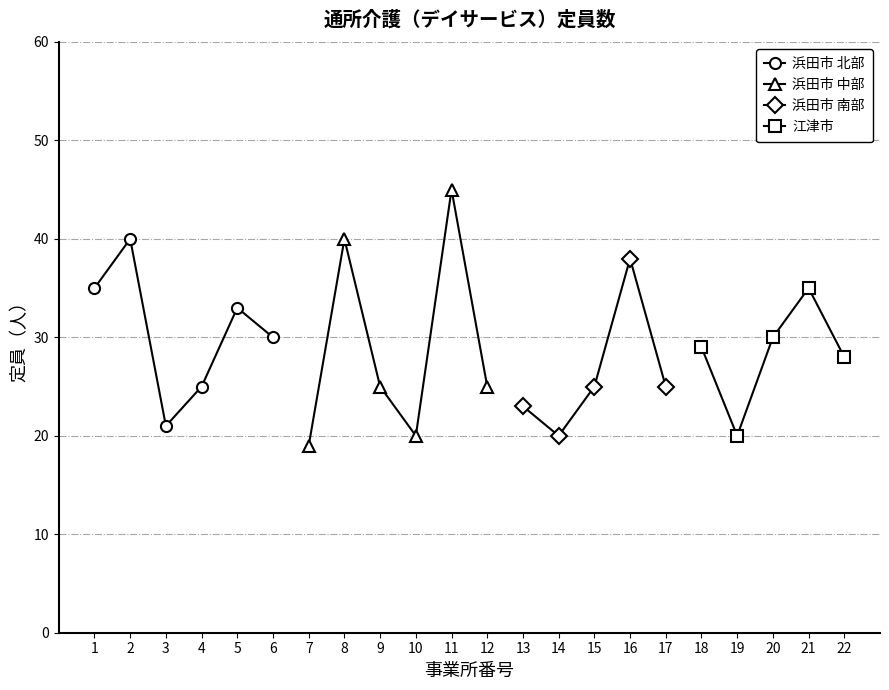

What is the difference between the maximum and second lowest values?

25